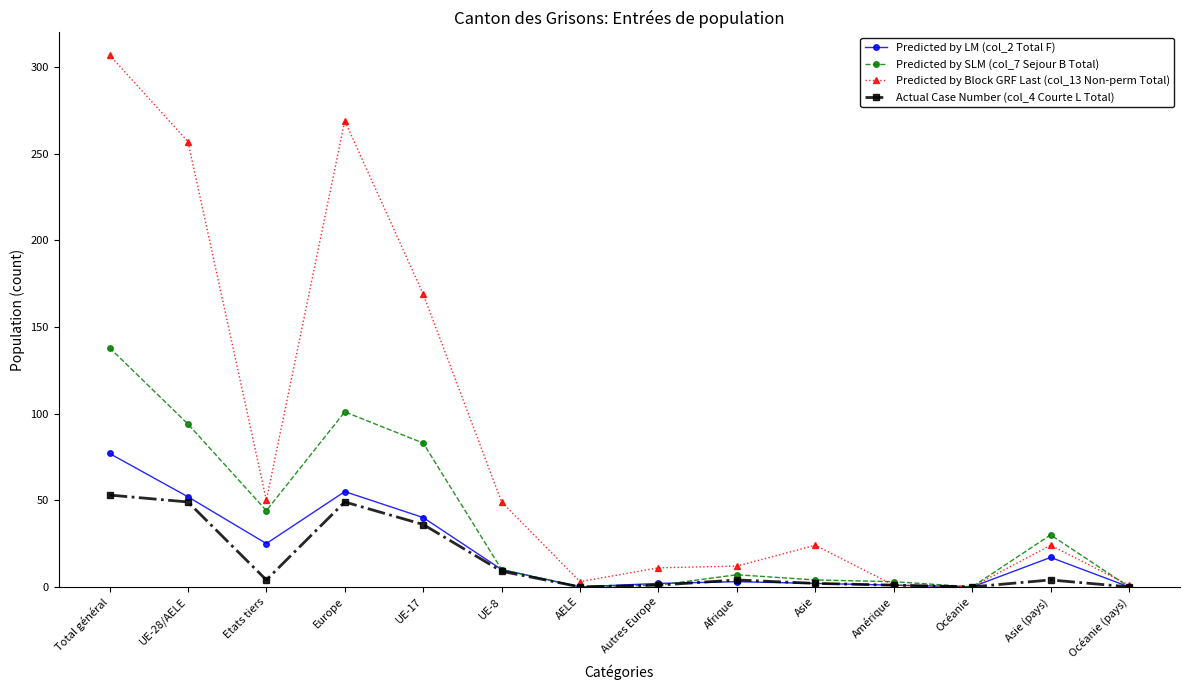

What is the value of the Predicted by Block GRF Last (col_13 Non-perm Total) point at the 2nd from the left?

257